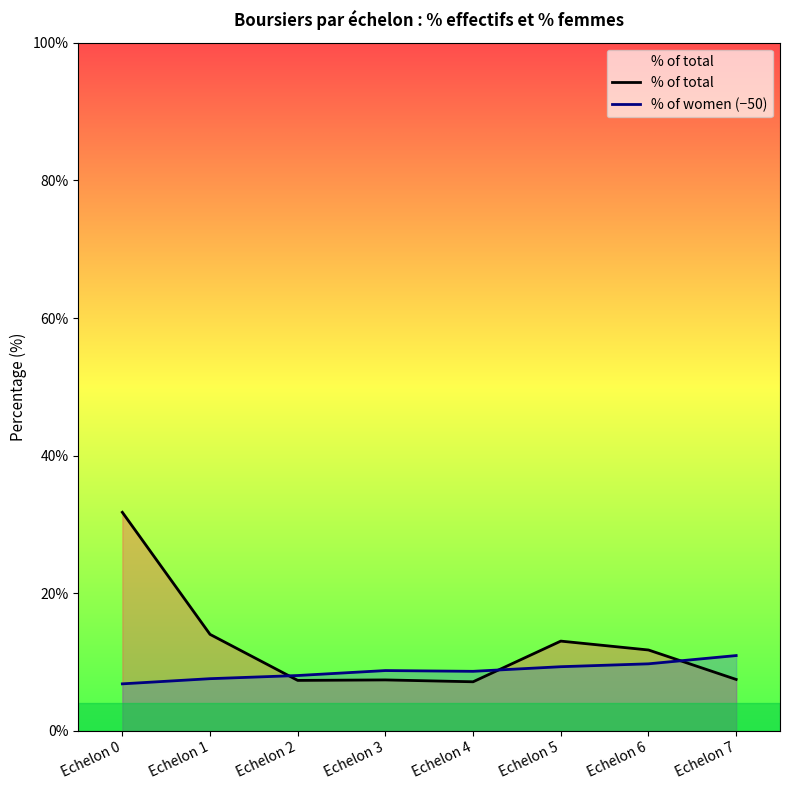

The value of % of women (−50) at Echelon 3 is 8.8. True or false?

True